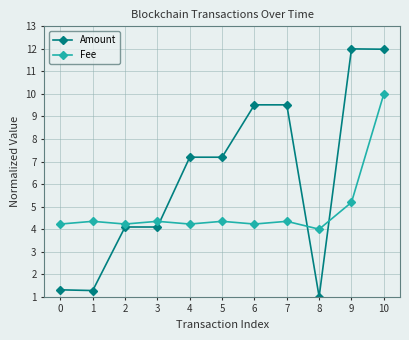

How many values in the Amount series are below 7?

5